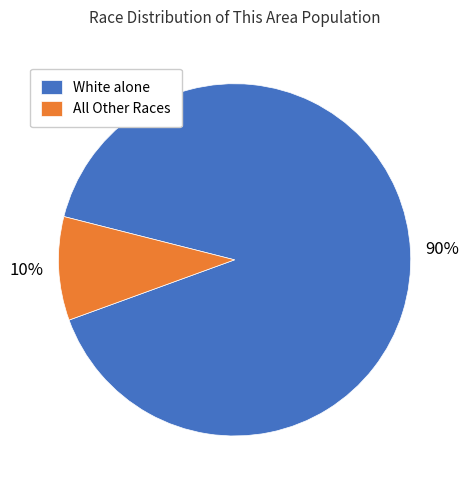

To the nearest percent, what is the average slice percentage?

50%